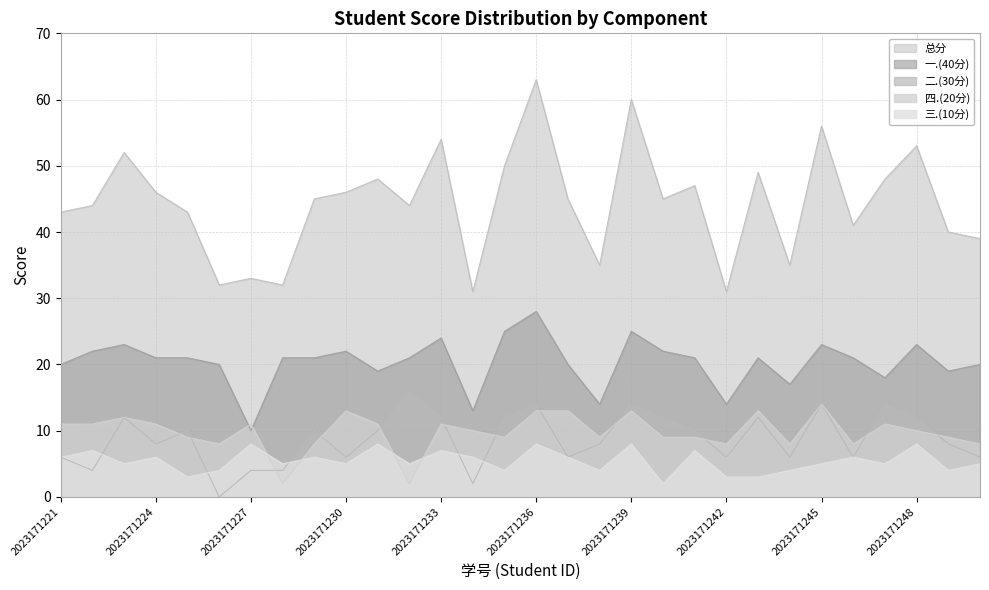

The value of 总分 at 2023171240 is 78. True or false?

False